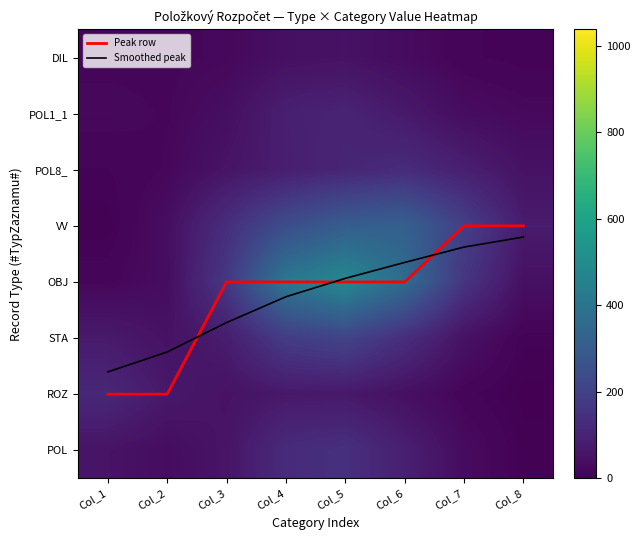

Is the value of STA at Col_6 greater than the value of ROZ at Col_5?

Yes